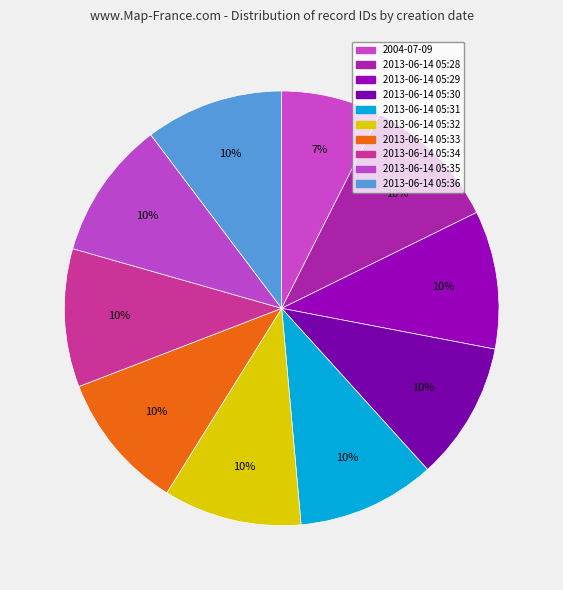

Count the number of slices in the pie.

10